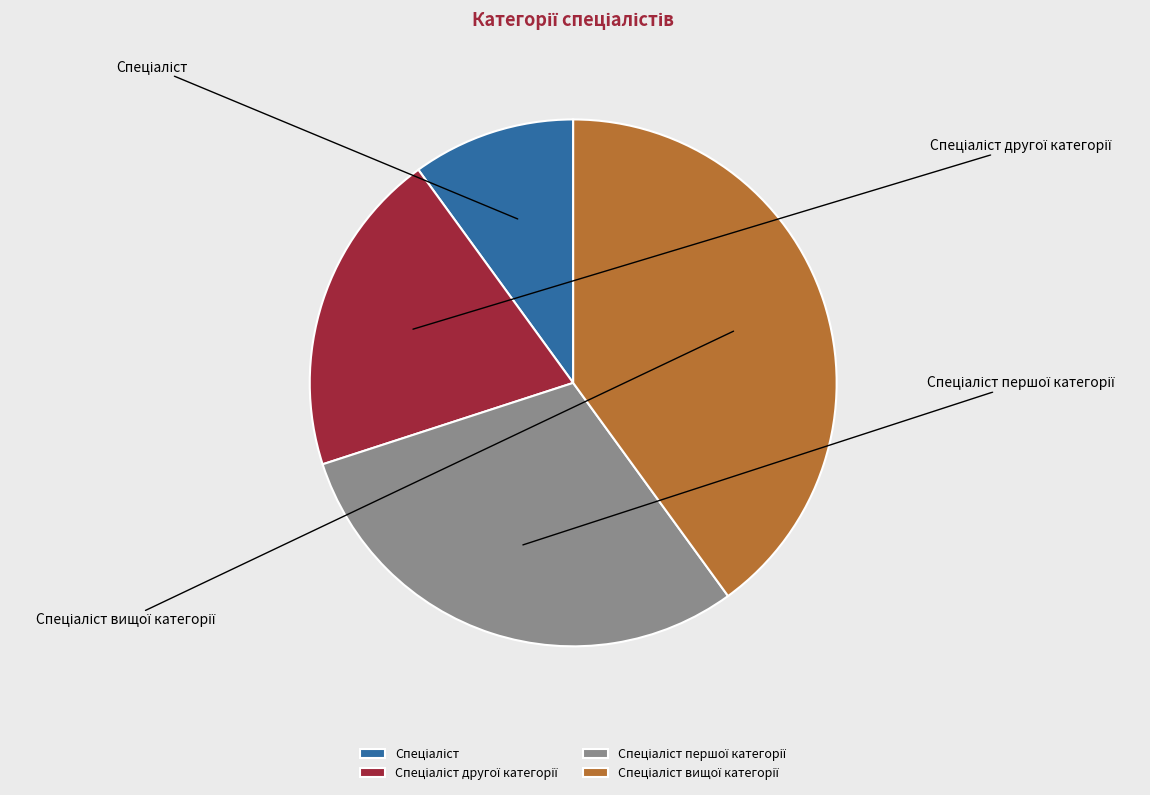

How much of the chart is everything except Спеціаліст?

90.0%